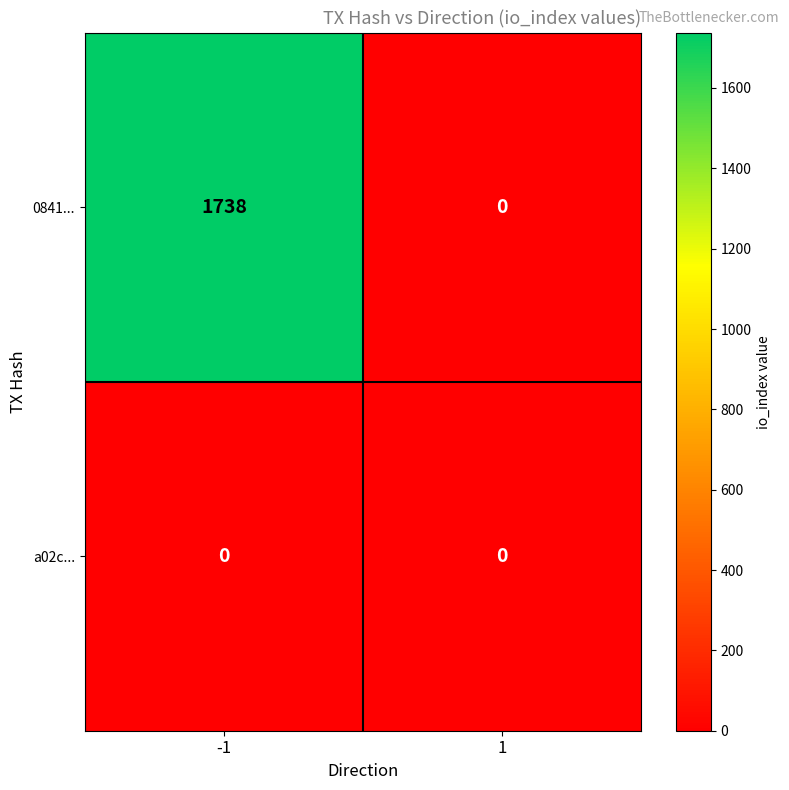

Which series has the largest range (max minus min)?

0841...